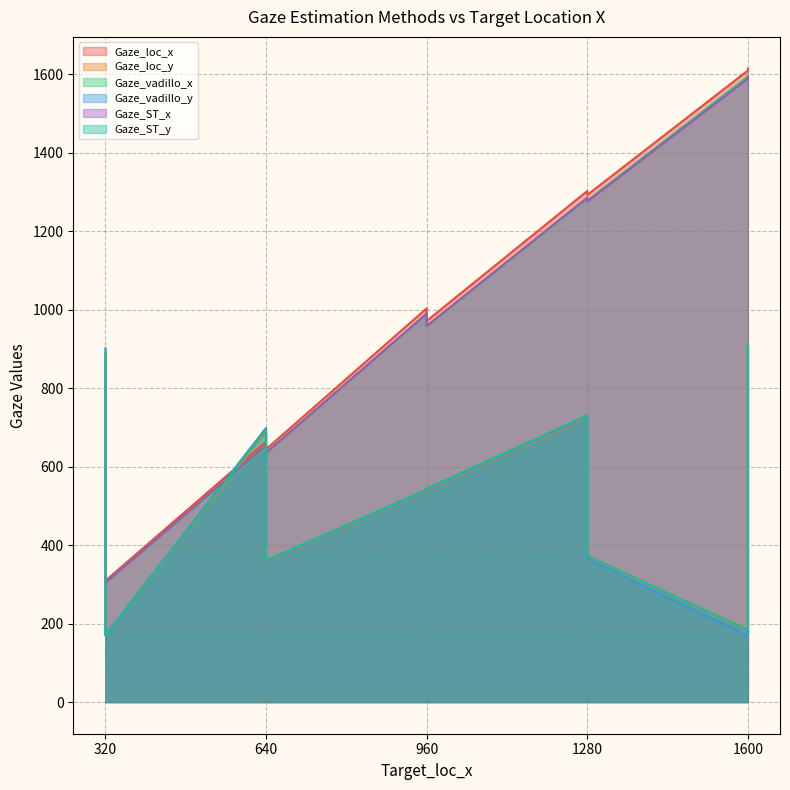

What is the minimum value shown in the chart?

169.5